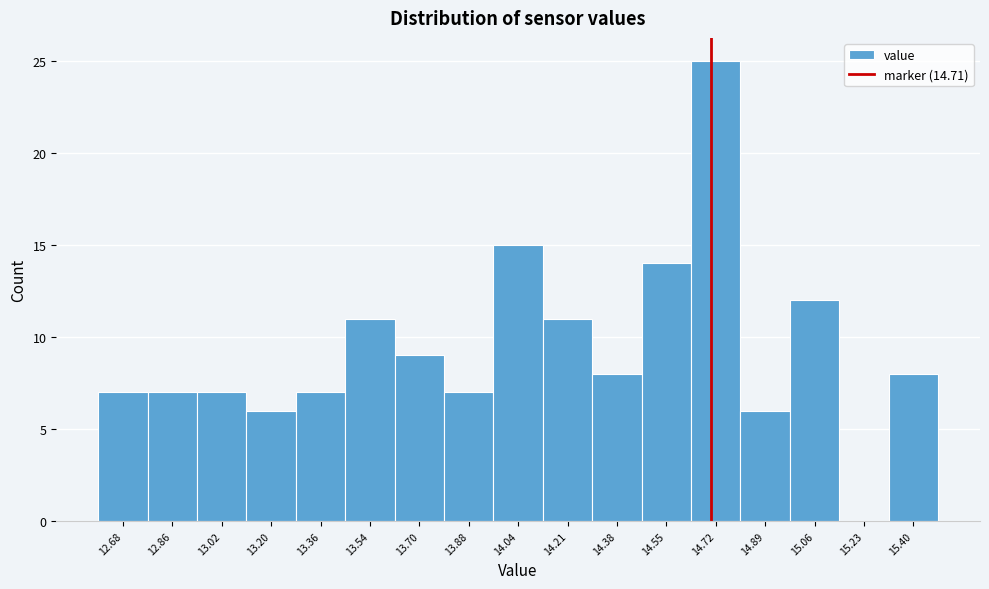

Reading left to right, transcribe this chart: for each bar, give the range it covers on the x-axis and its height. Neither the bar edges nor the heights are printed on the chart, so give them approximately, as read against the axes.

12.60 to 12.77: 7
12.77 to 12.94: 7
12.94 to 13.11: 7
13.11 to 13.28: 6
13.28 to 13.45: 7
13.45 to 13.62: 11
13.62 to 13.79: 9
13.79 to 13.96: 7
13.96 to 14.13: 15
14.13 to 14.30: 11
14.30 to 14.47: 8
14.47 to 14.64: 14
14.64 to 14.81: 25
14.81 to 14.98: 6
14.98 to 15.15: 12
15.15 to 15.32: 0
15.32 to 15.49: 8